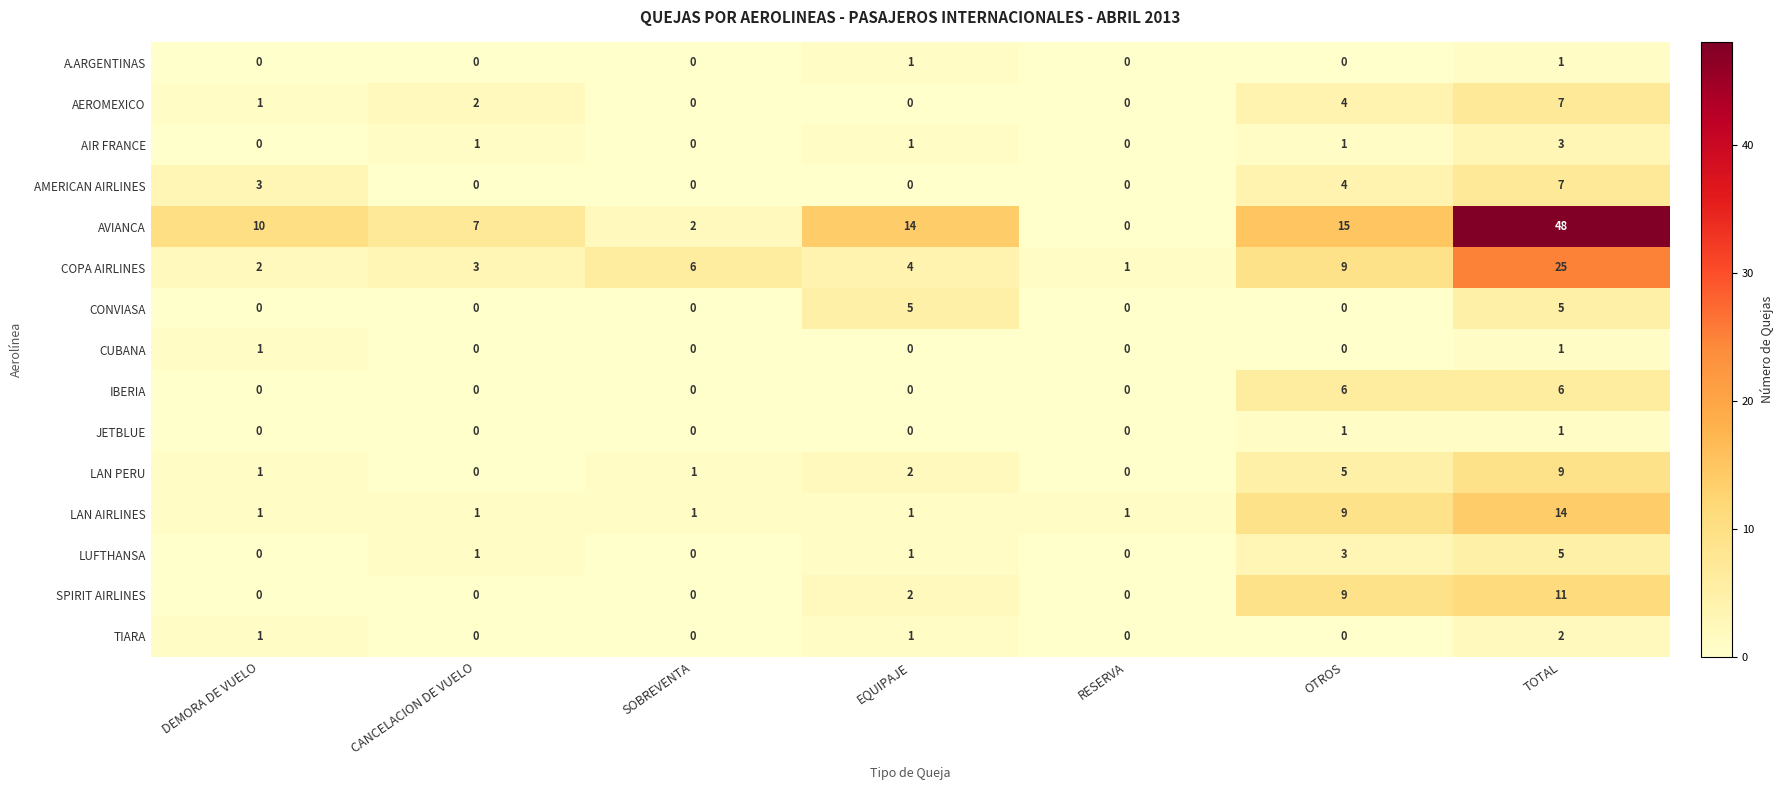

At which label is AVIANCA closest to 24?

OTROS